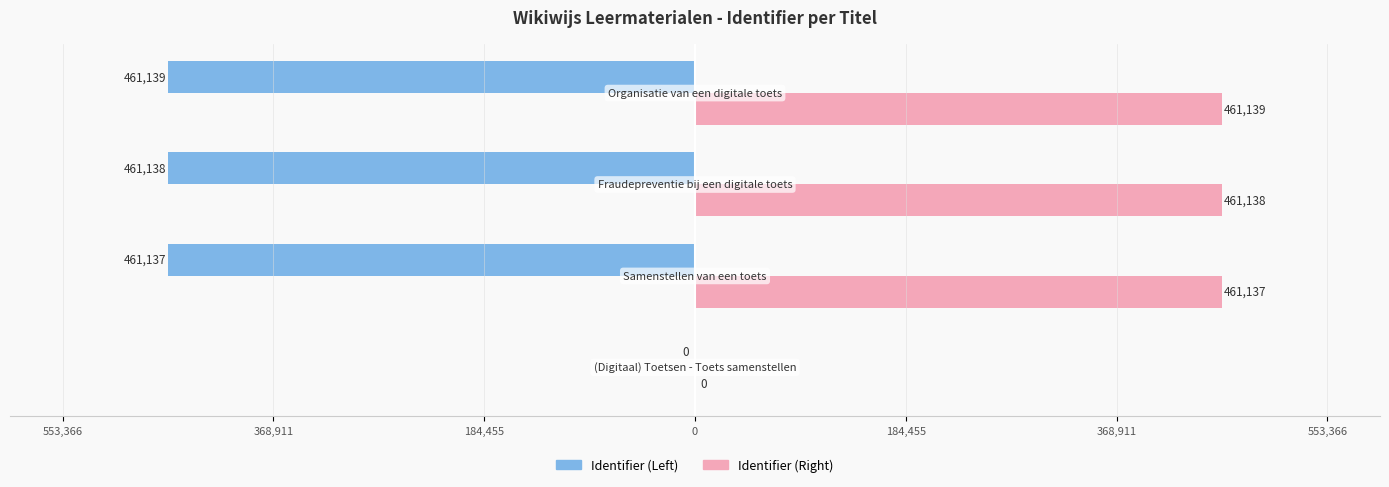

What are all the series names shown in the legend?

Identifier (Left), Identifier (Right)